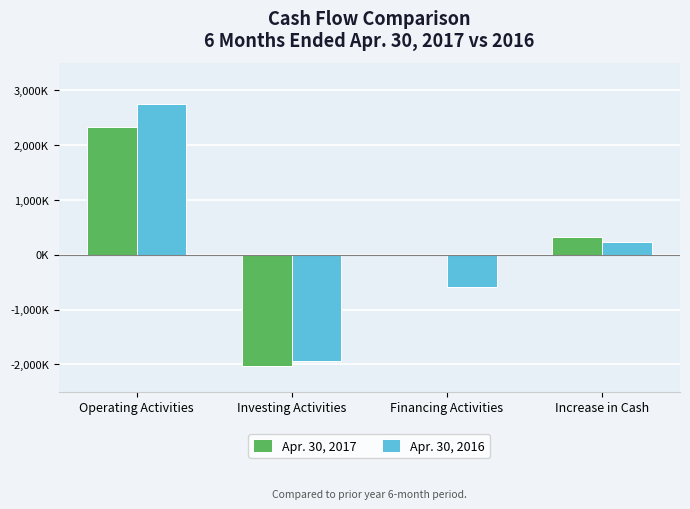

Are the bars horizontal?

No